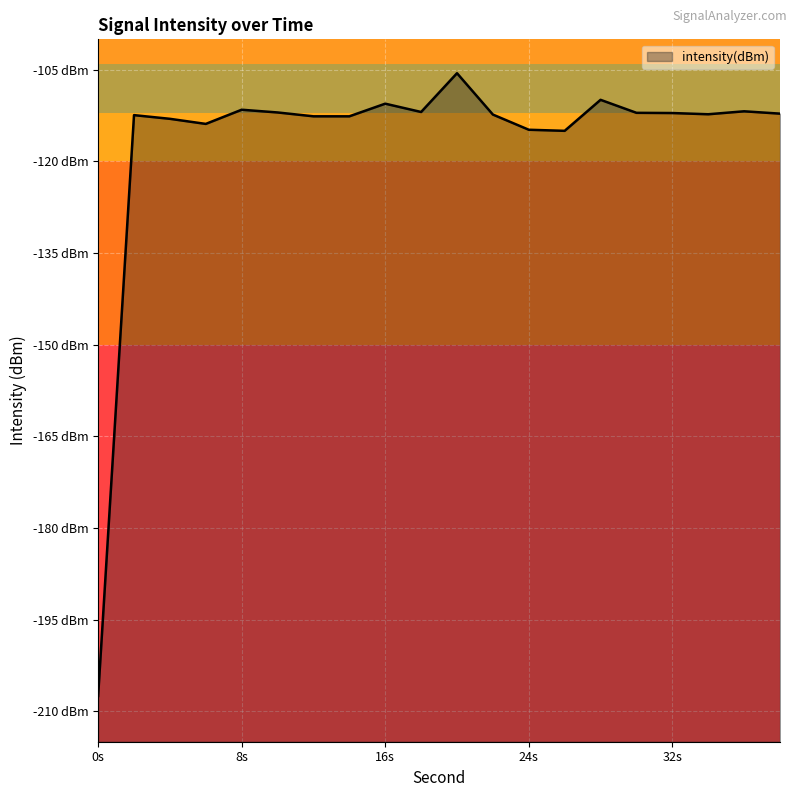

What is the approximate value at 32s?

-112.1